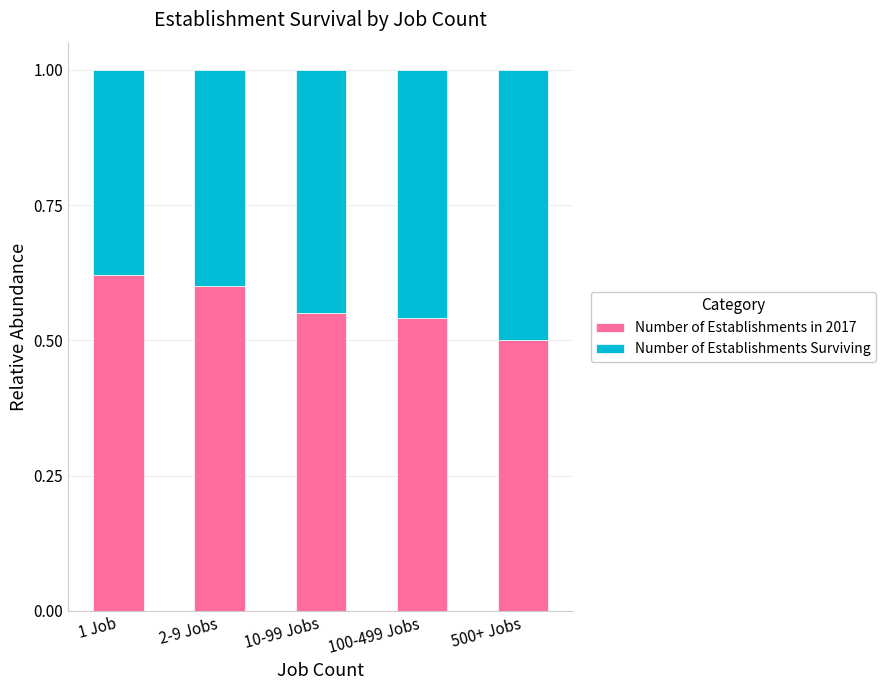

The value of Number of Establishments in 2017 at 1 Job is 0.8. True or false?

False